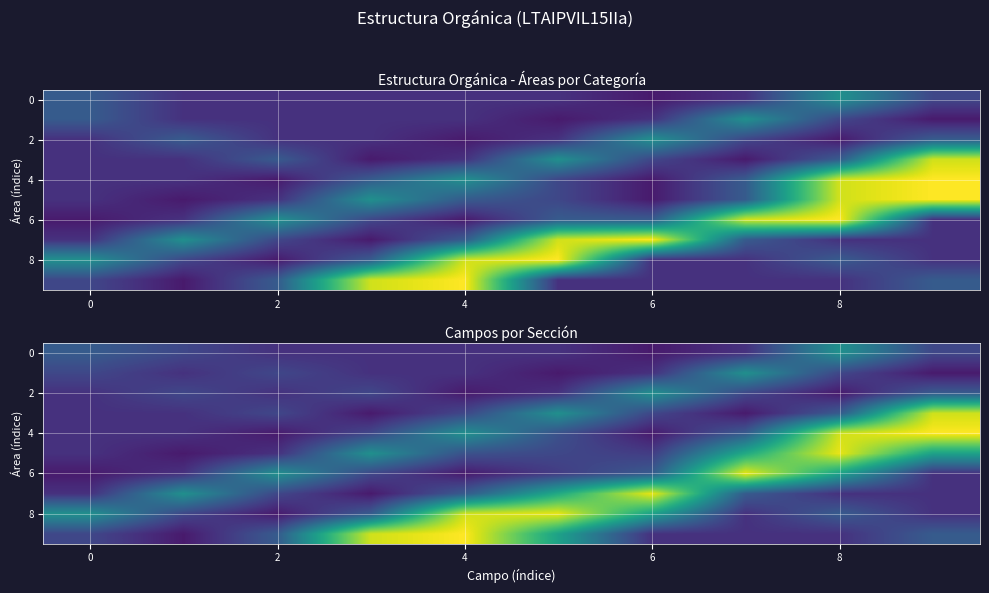

At which category is the sum across all series the highest?

8